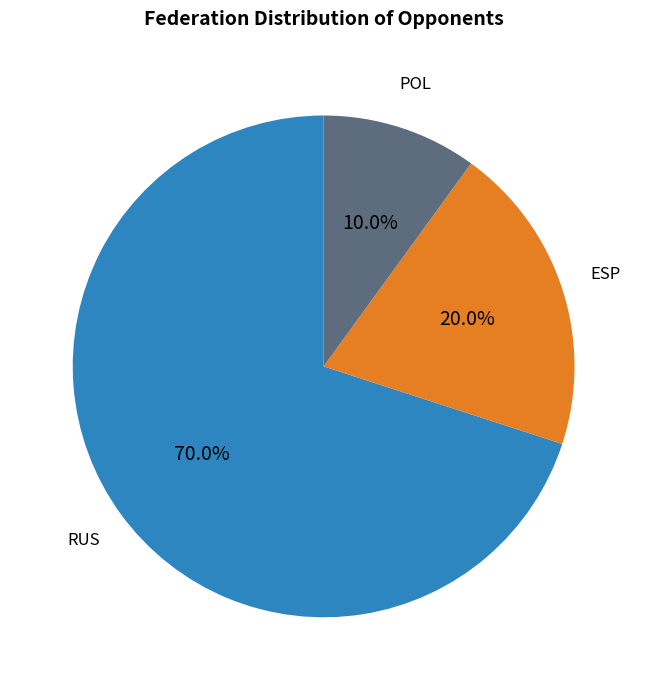

Is there a majority slice in this chart?

Yes